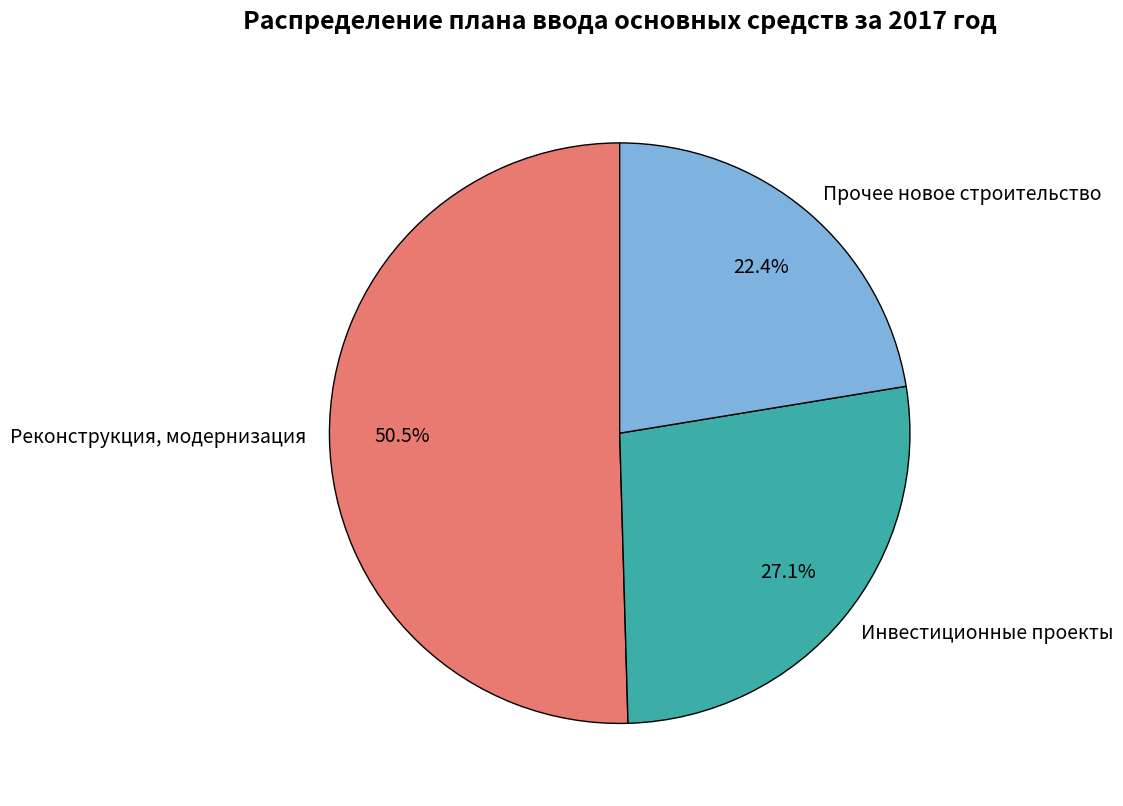

Does Реконструкция, модернизация account for over 50% of the chart?

Yes